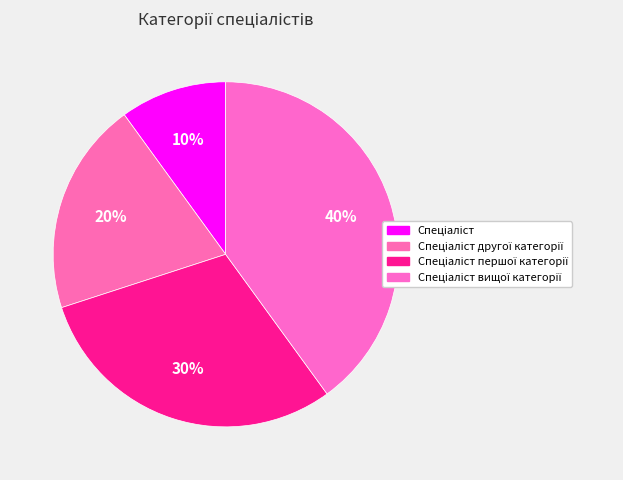

What is the smallest slice in the pie chart?

Спеціаліст